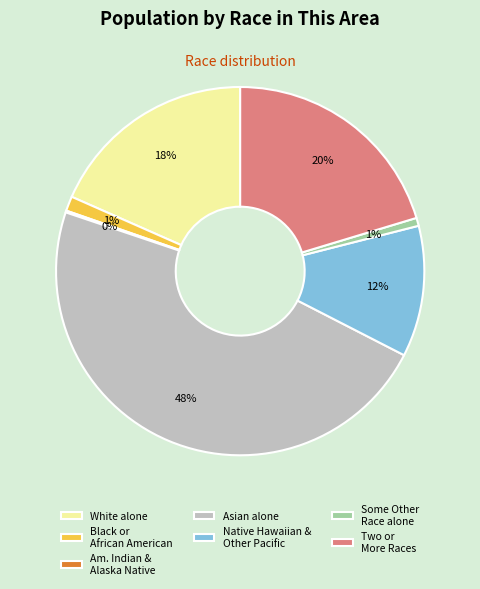

Between Native Hawaiian & Other Pacific and White alone, which is larger?

White alone